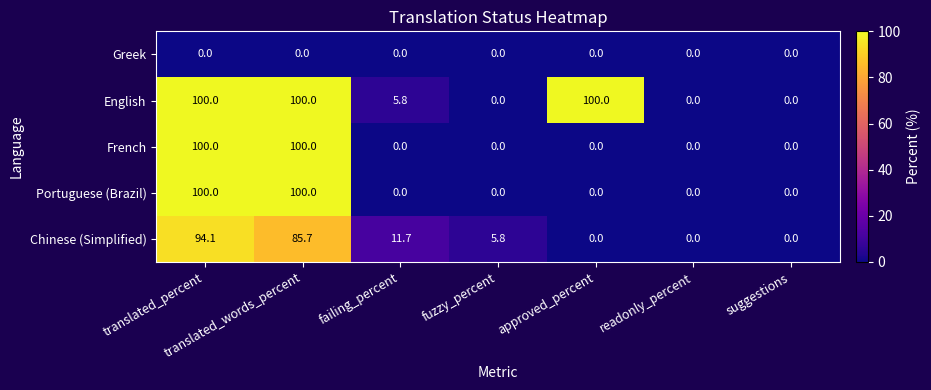

At which category is the sum across all series the highest?

translated_percent